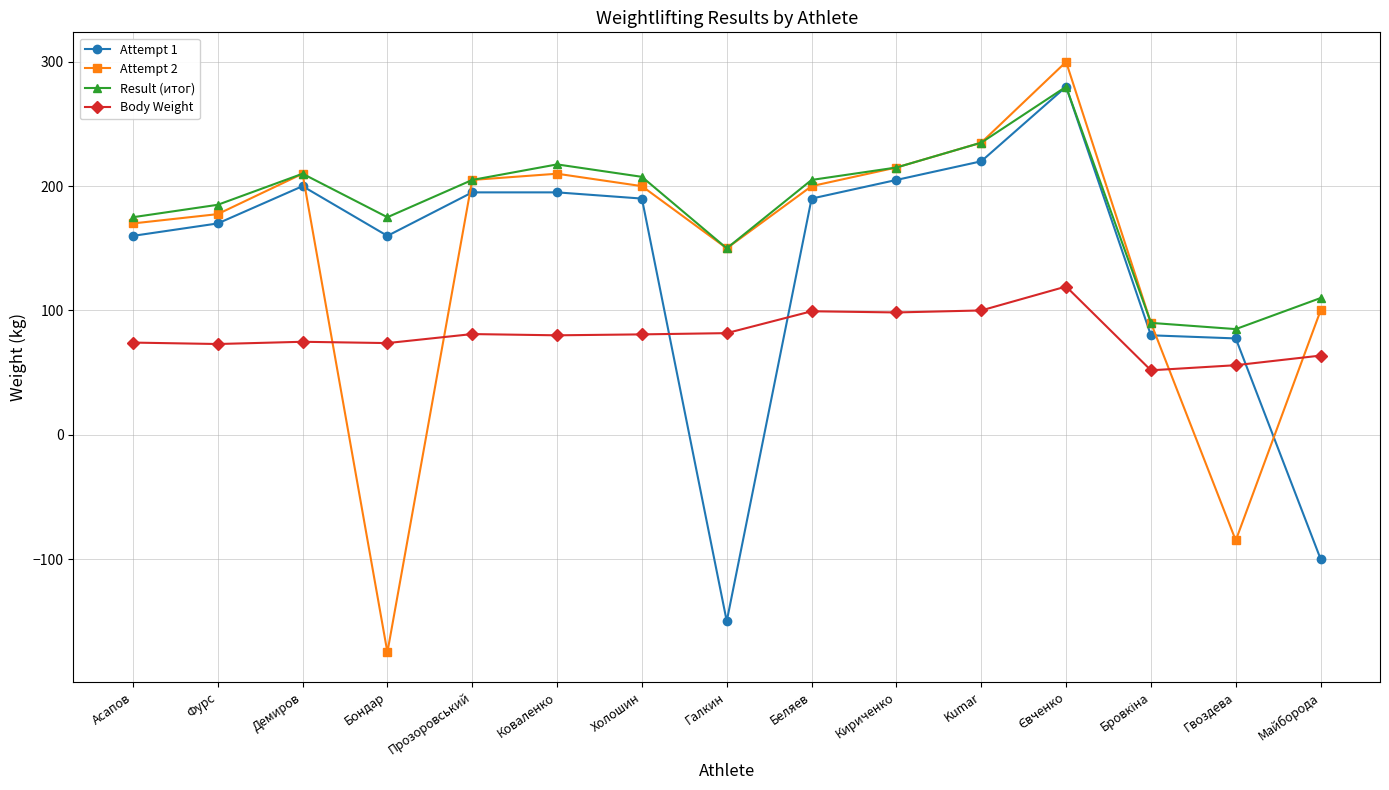

True or false: Result (итог) and Body Weight intersect in this chart.

False